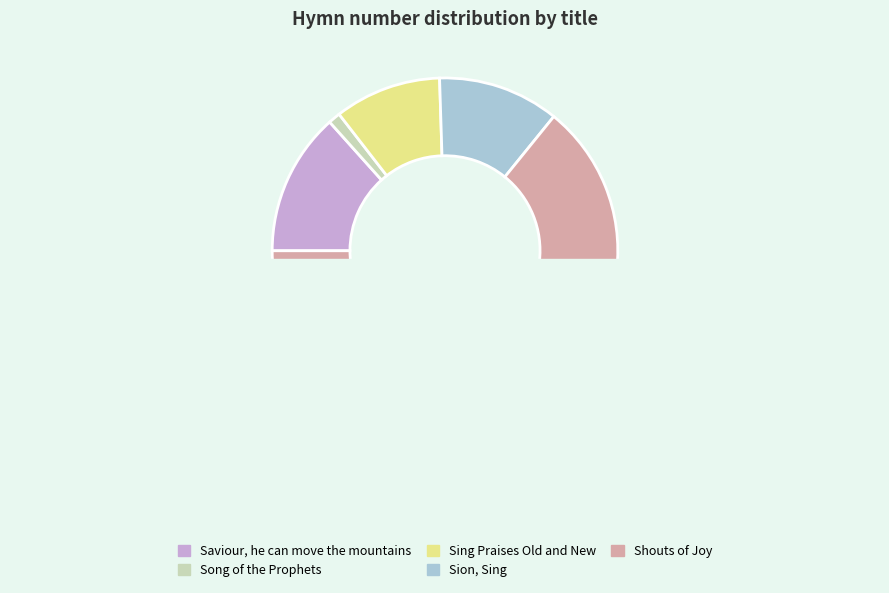

What is the change in value from Song of the Prophets to Sion, Sing?

+479